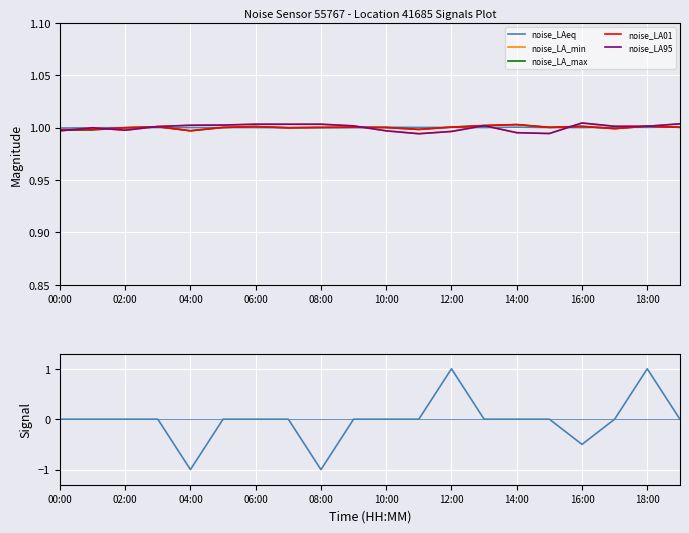

What is the minimum value for noise_LAeq?

1.0